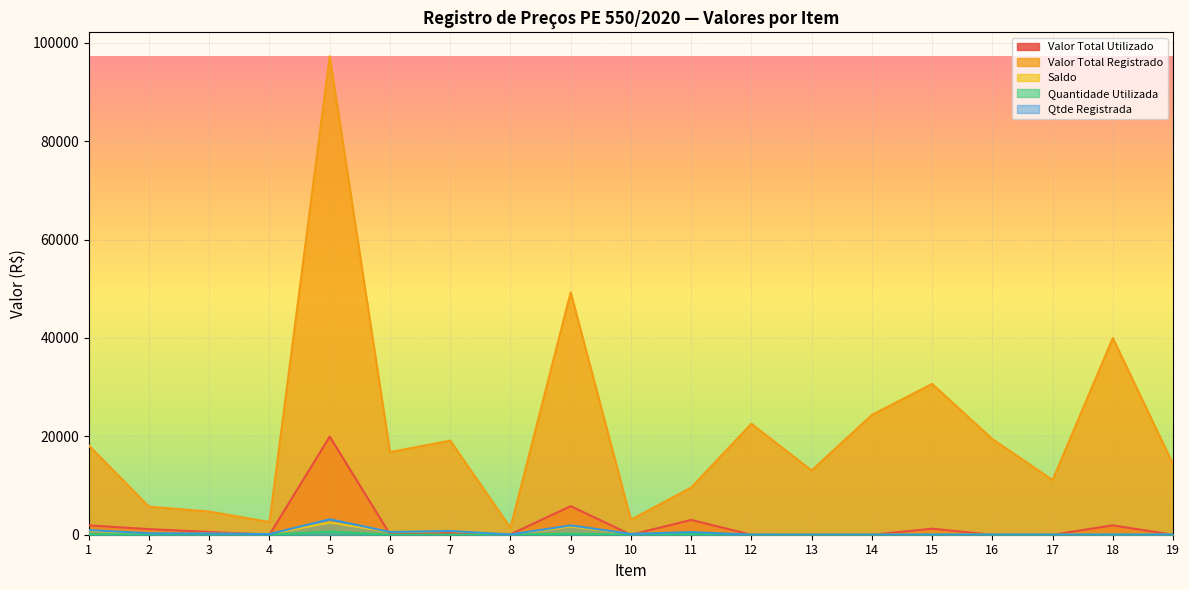

Which series has the largest range (max minus min)?

Valor Total Registrado